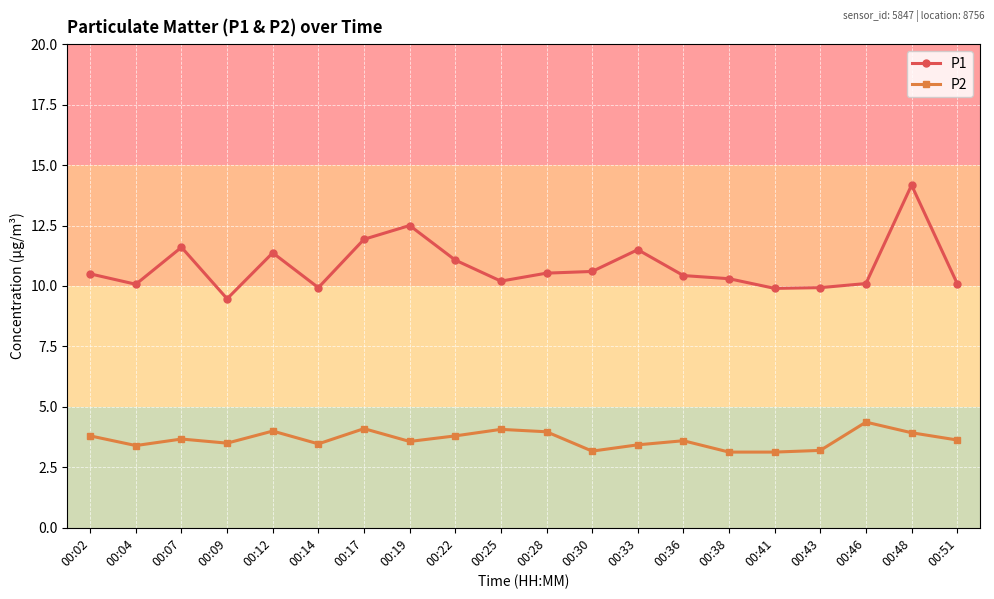

At which category does P1 reach its first local valley?

00:04